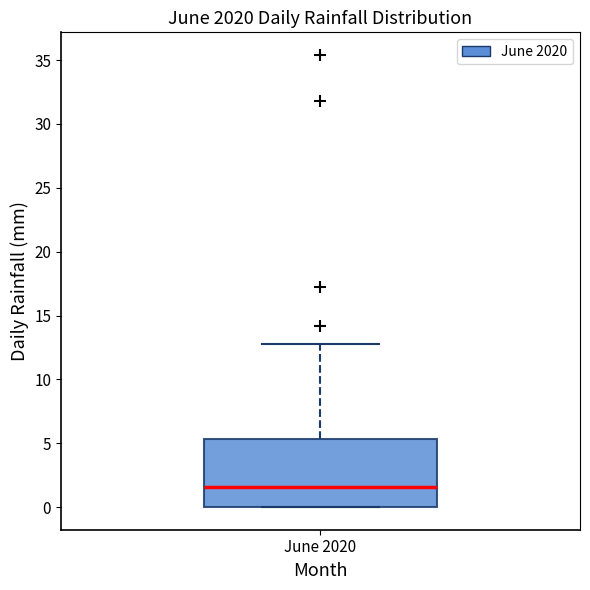

Where is the lower edge of the box for June 2020 on the y-axis? The values are not printed on the chart, so give them approximately, as read against the axis.

0.0